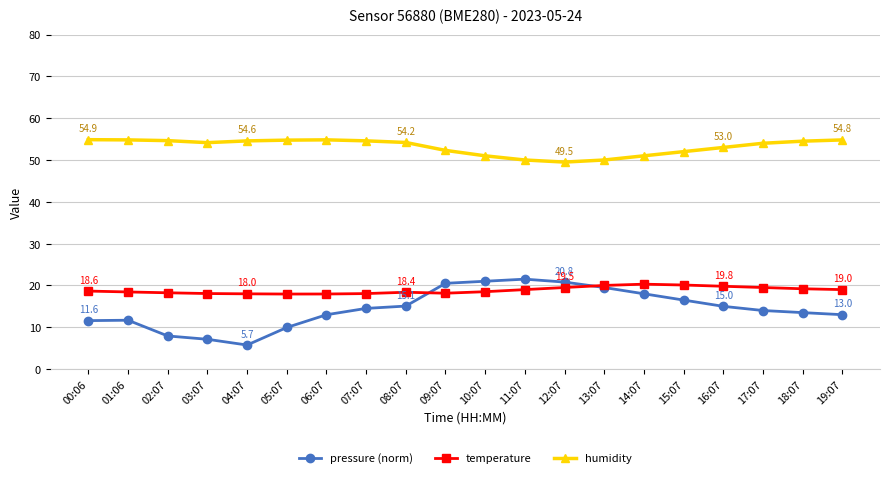

Which series has the largest total across all categories?

humidity